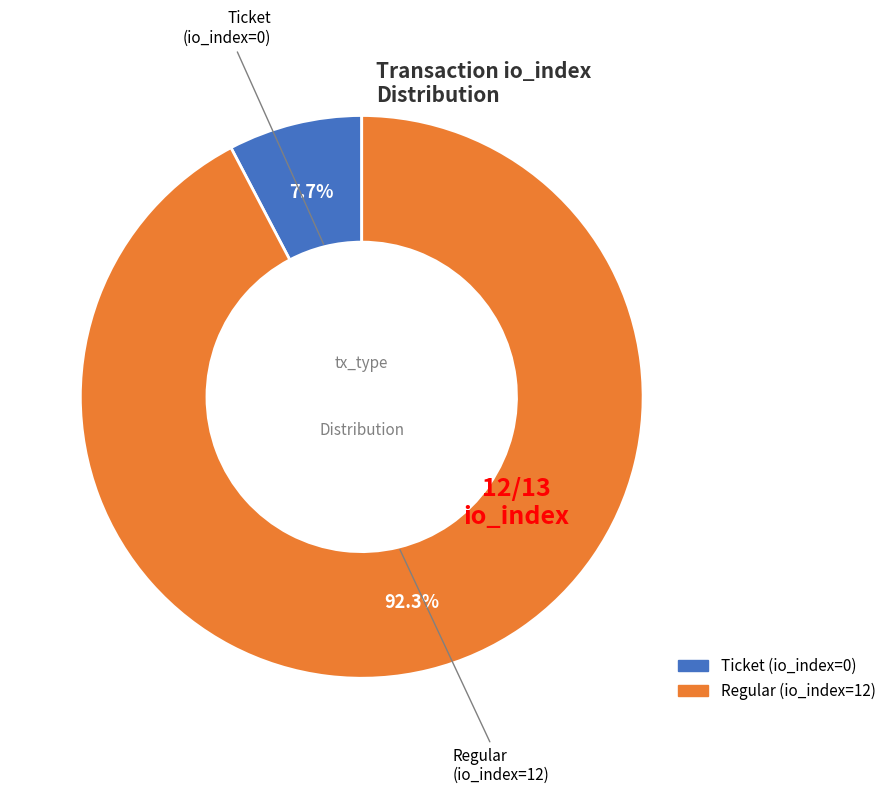

Does any single category account for the majority?

Yes